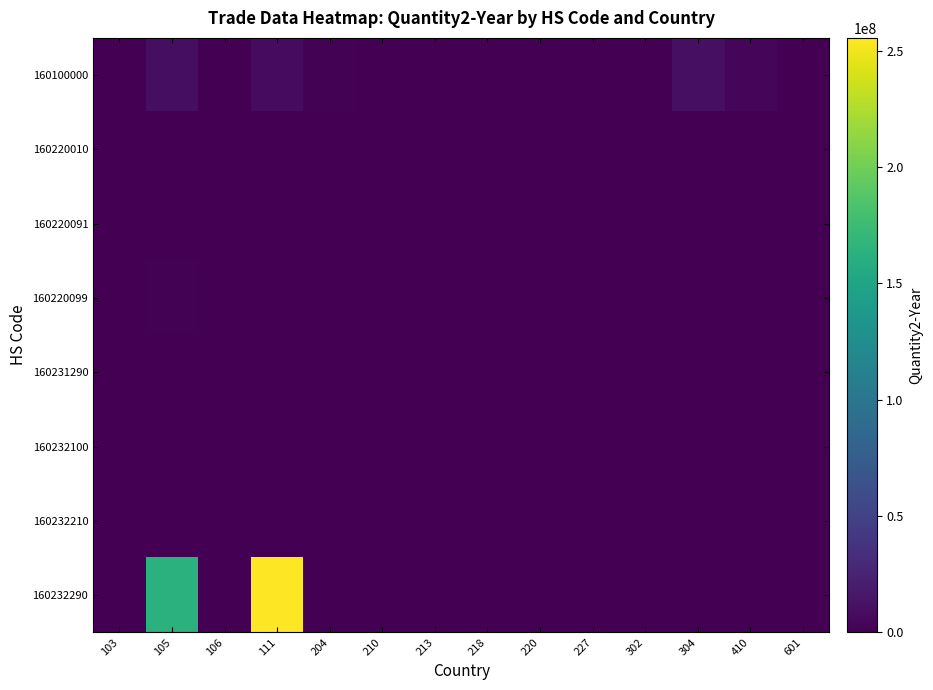

Between 213 and 105, which is larger?

105